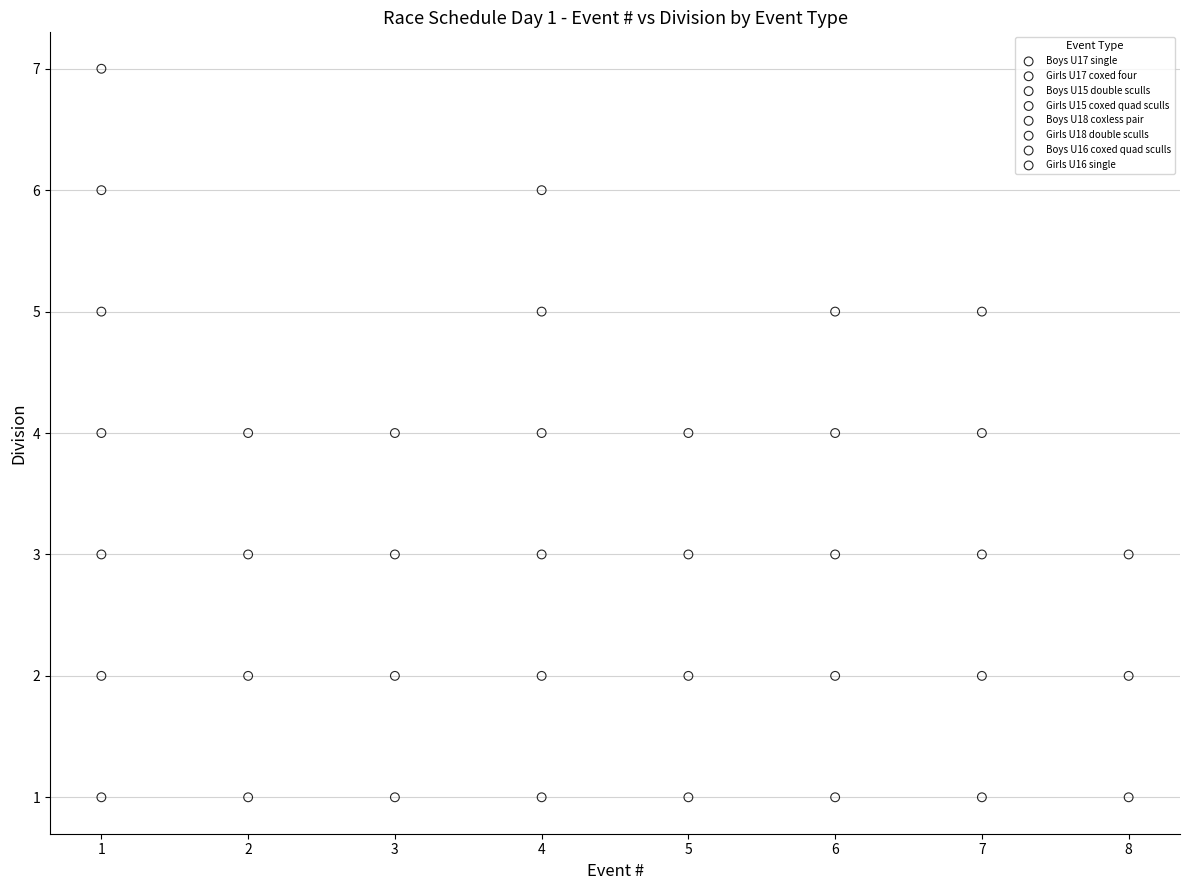

Which series contains the highest Y value?

Boys U17 single